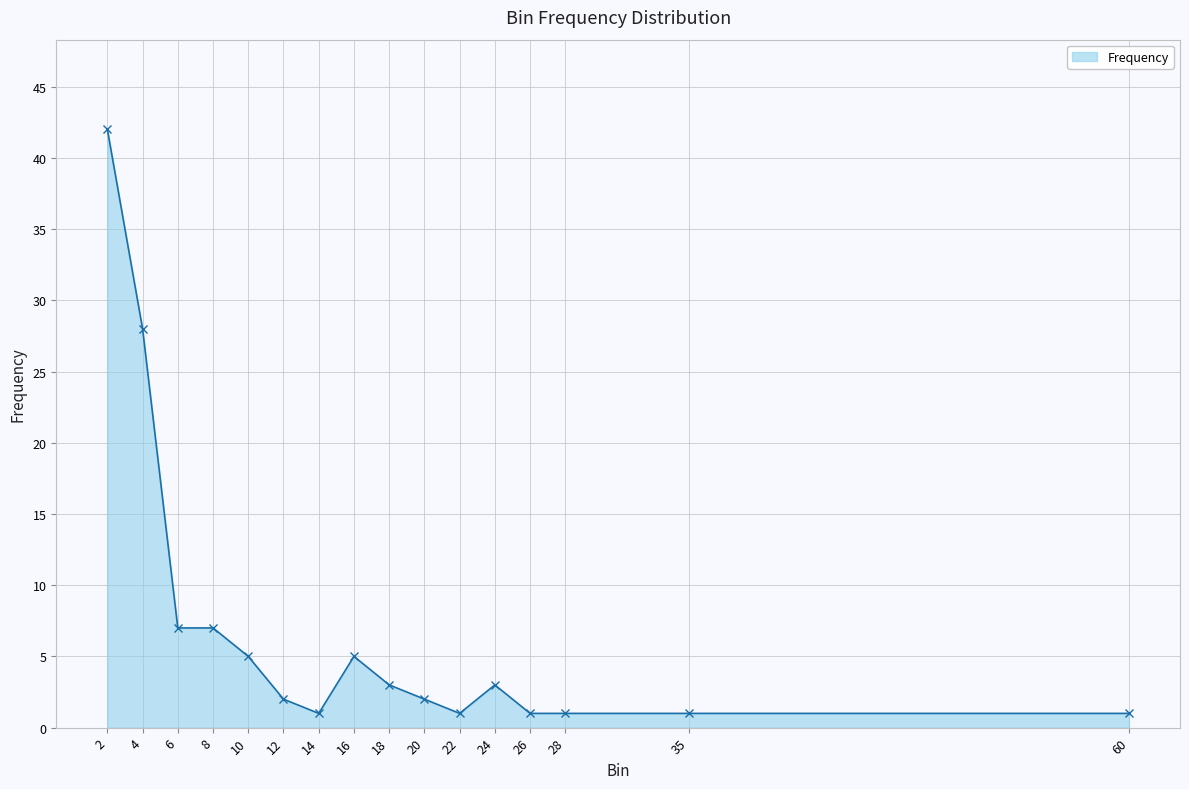

What is the sum of all values?

110